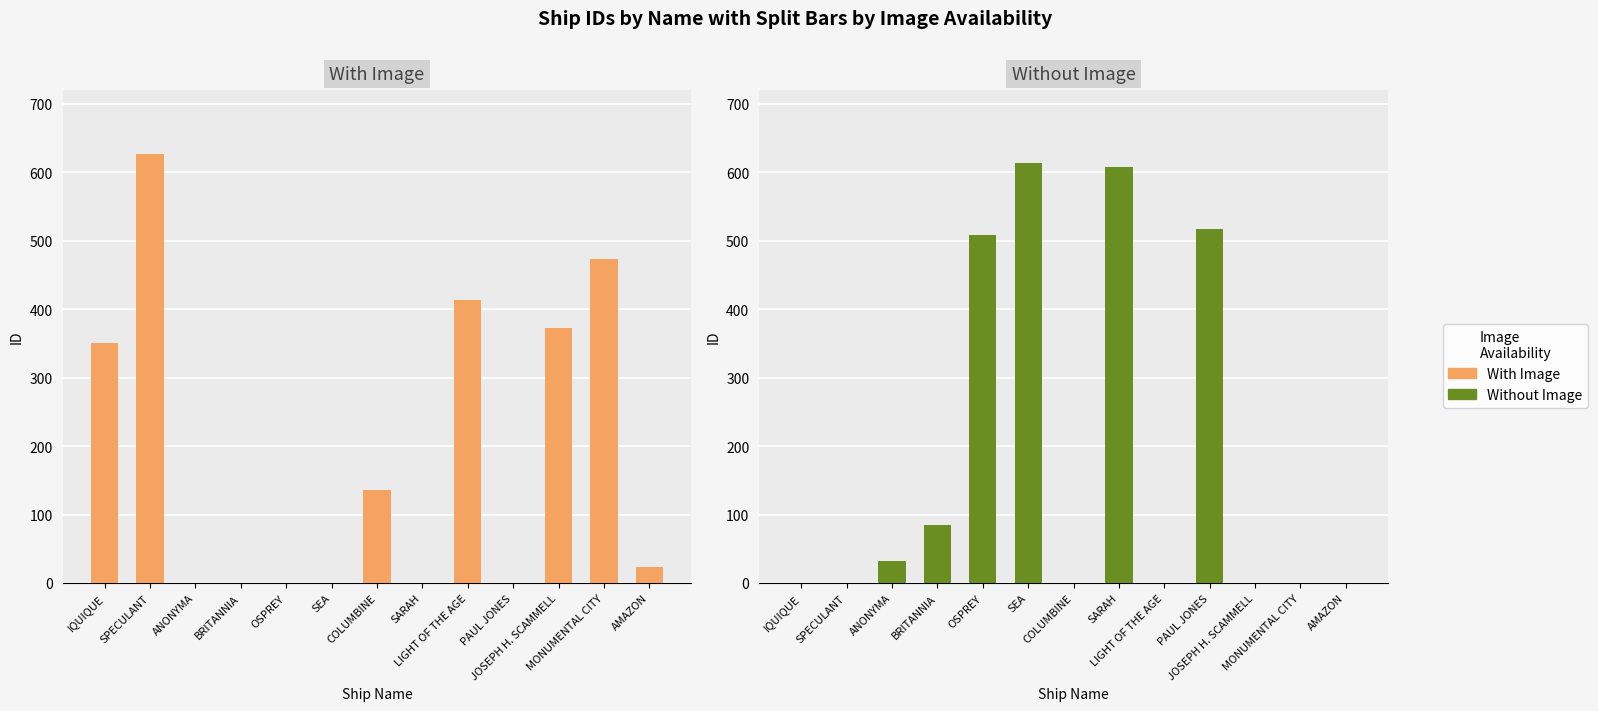

List the series in order of their overall mean, highest first.

With Image, Without Image